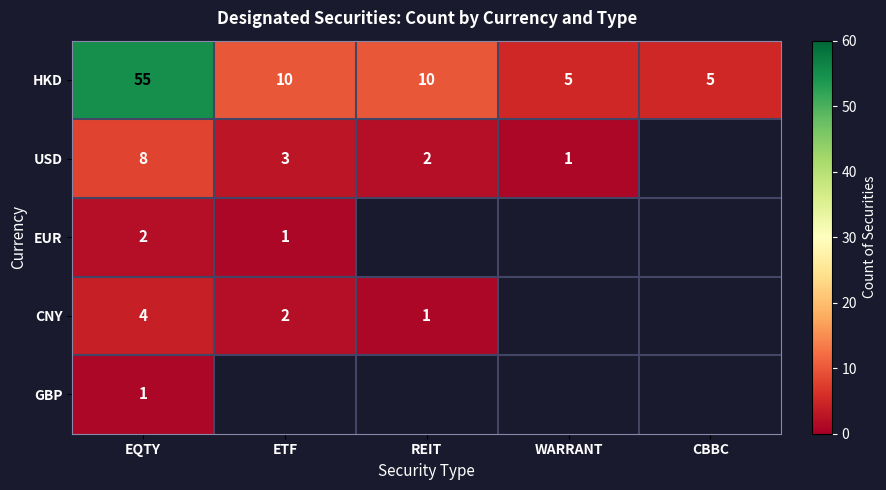

What is the difference between the highest and lowest values at EQTY?

54